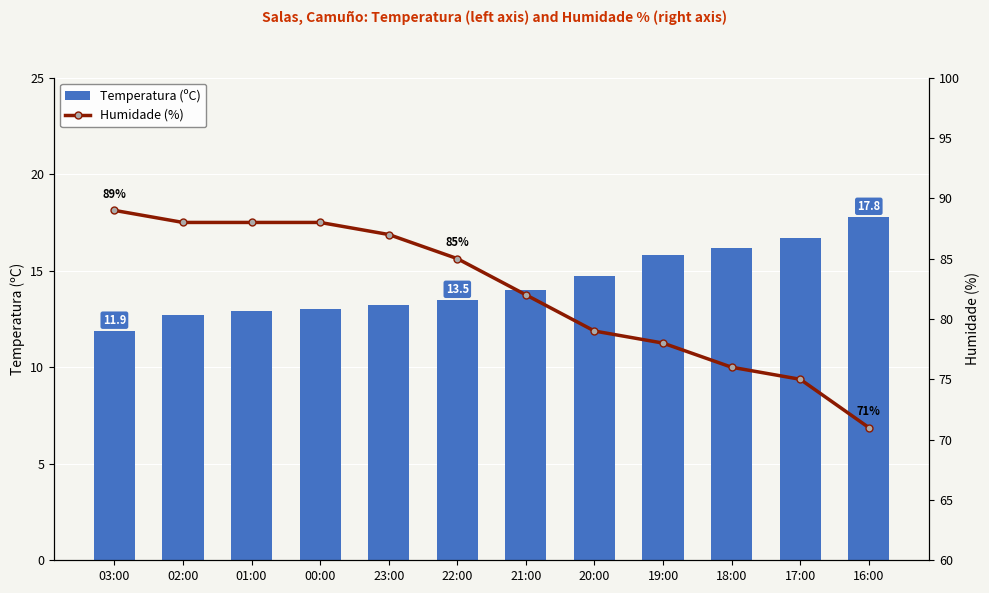

At which category is the sum across all series the highest?

00:00